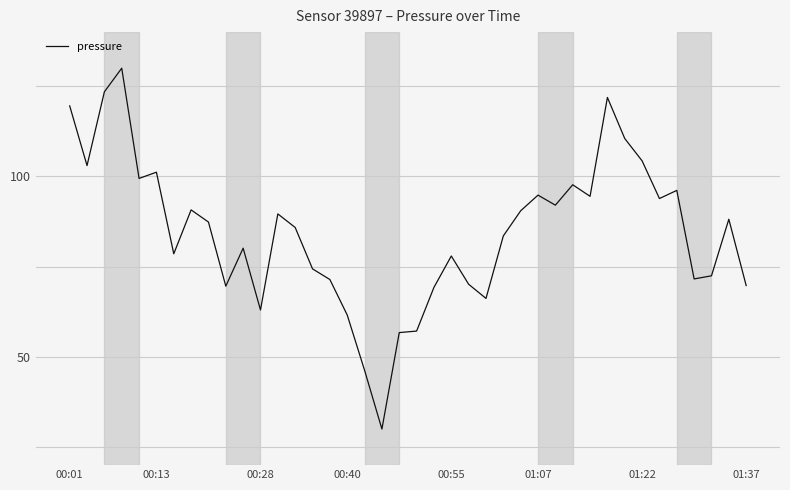

What is the difference between the maximum and minimum values?

100.0